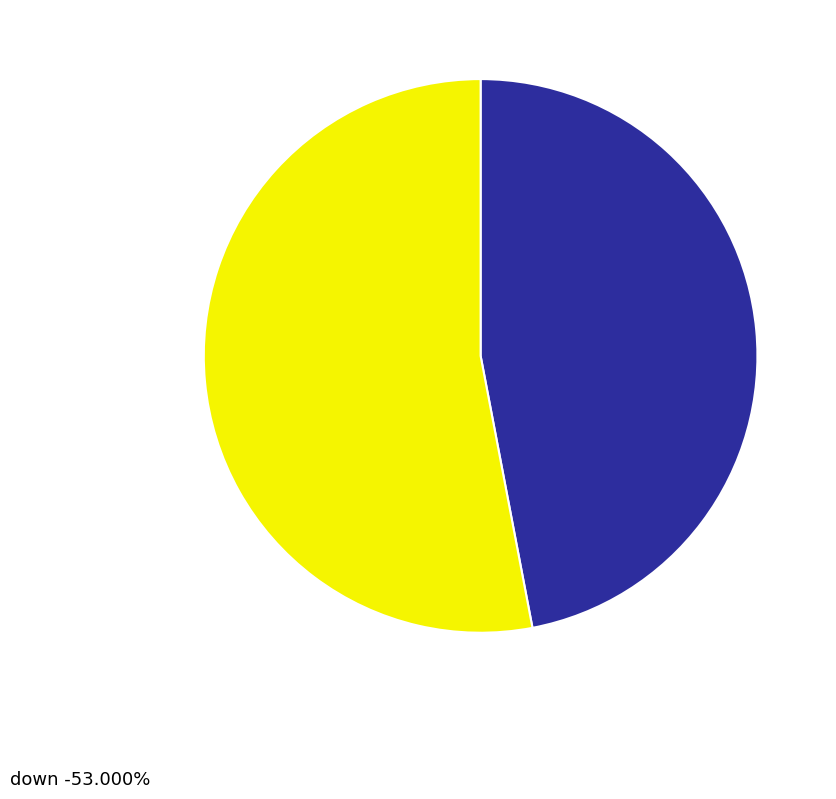

True or false: down accounts for 66% of the total.

False